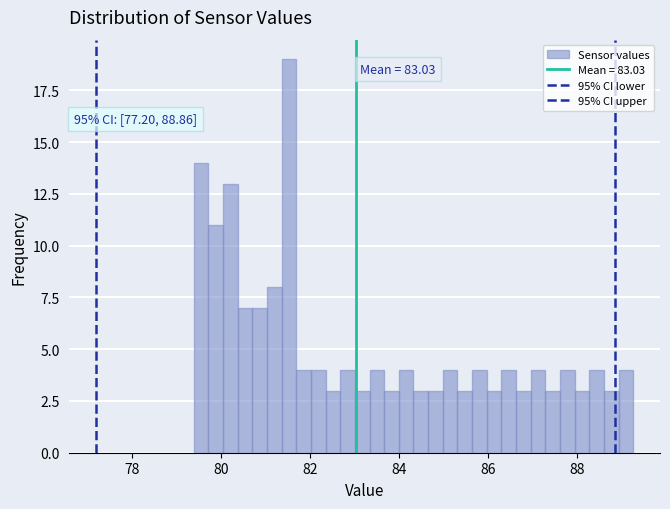

Around what value on the x-axis is the tallest bar? Give the approximate position of its centre, as read against the axis.

81.6